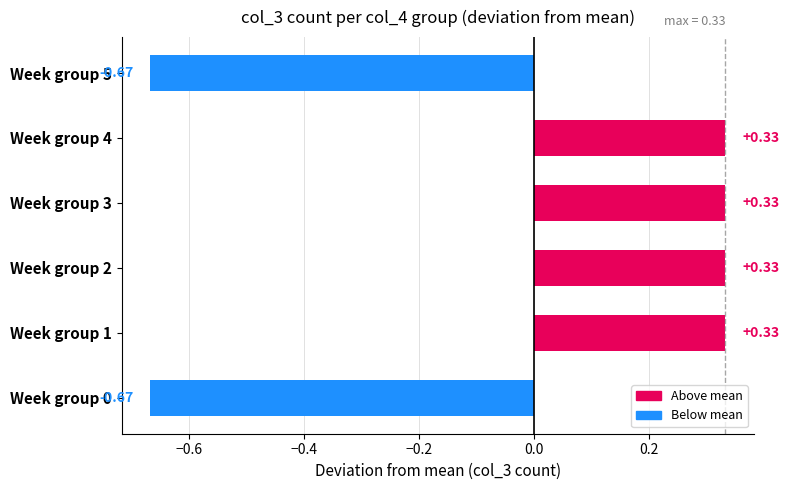

Between Week group 1 and Week group 5, which is larger?

Week group 1